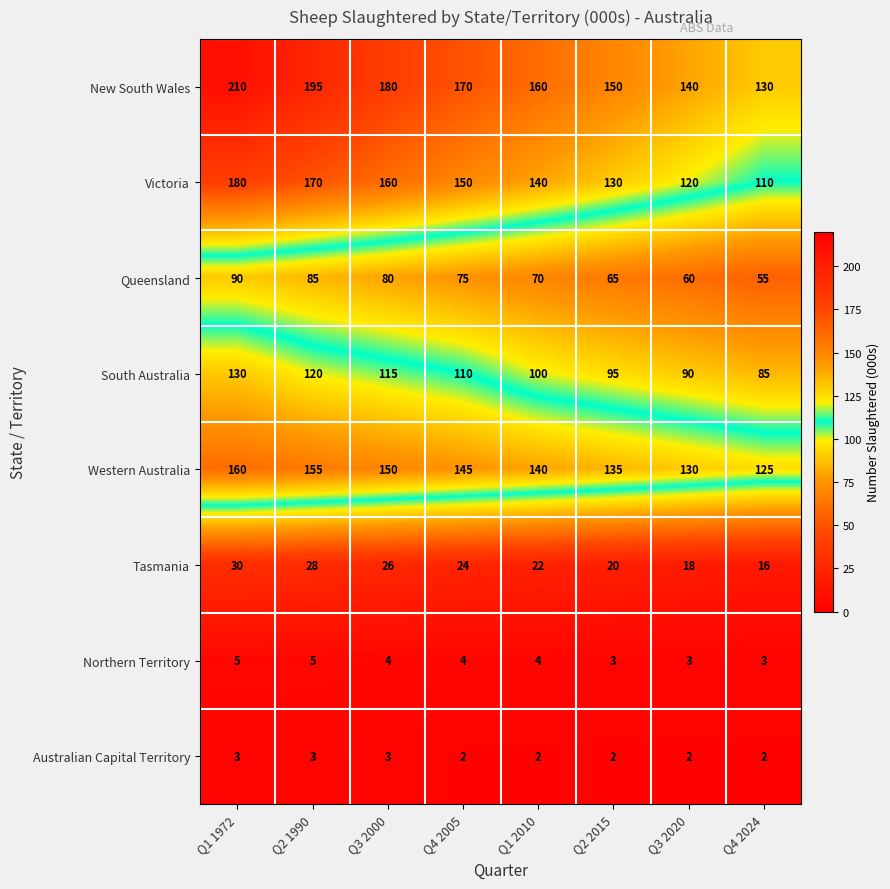

Read the Victoria value at Q4 2005, to the nearest 10.

150